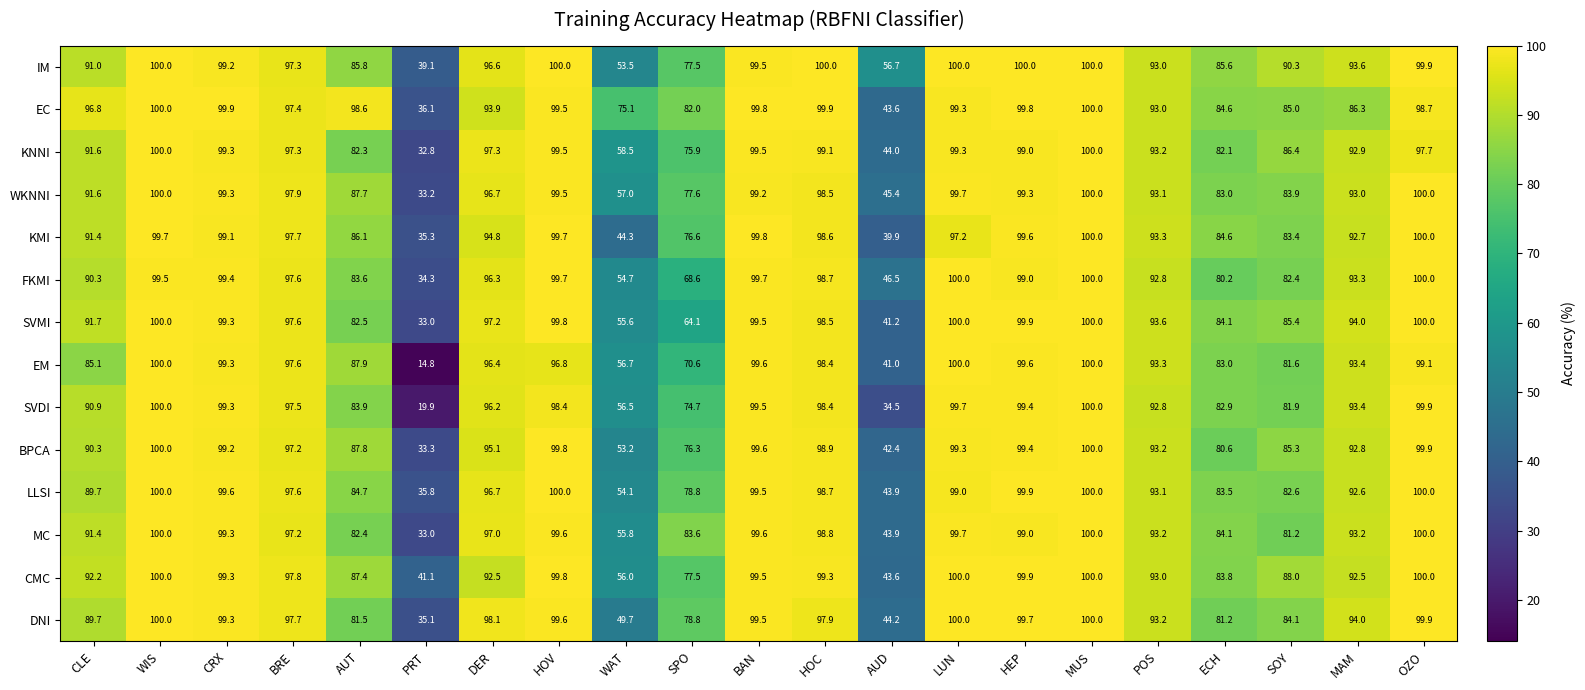

Where is MC nearest to the value 66?

WAT